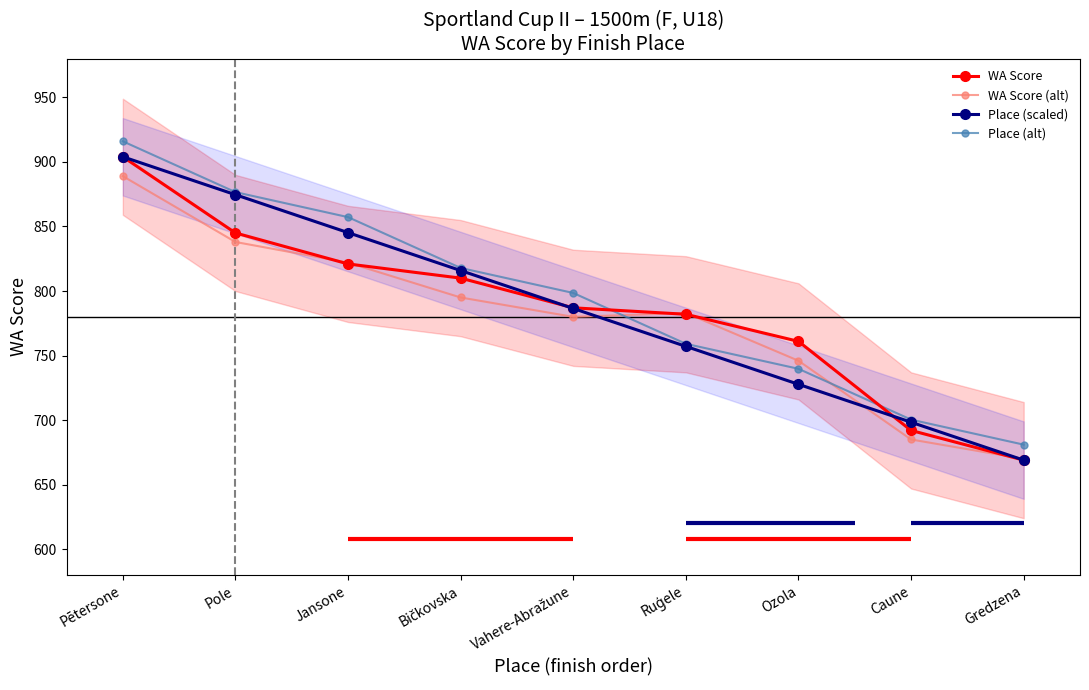

What position from the left is Gredzena?

9